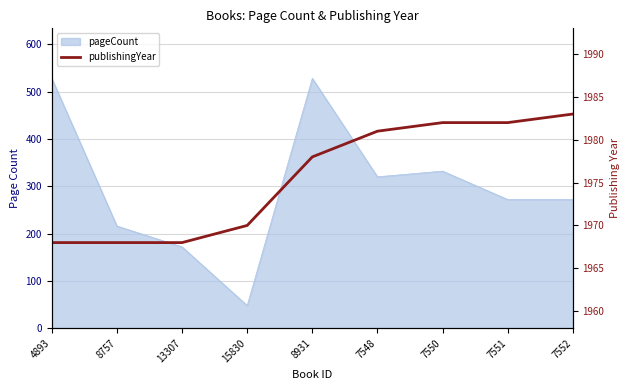

What is the difference between the maximum and minimum values?

15